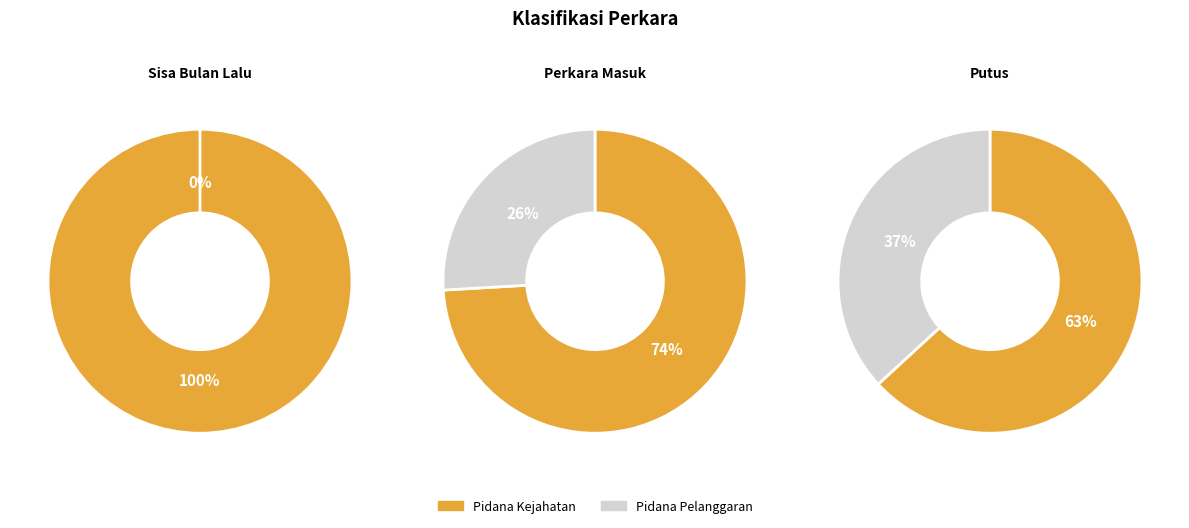

True or false: Pidana Kejahatan accounts for 74% of the total.

True